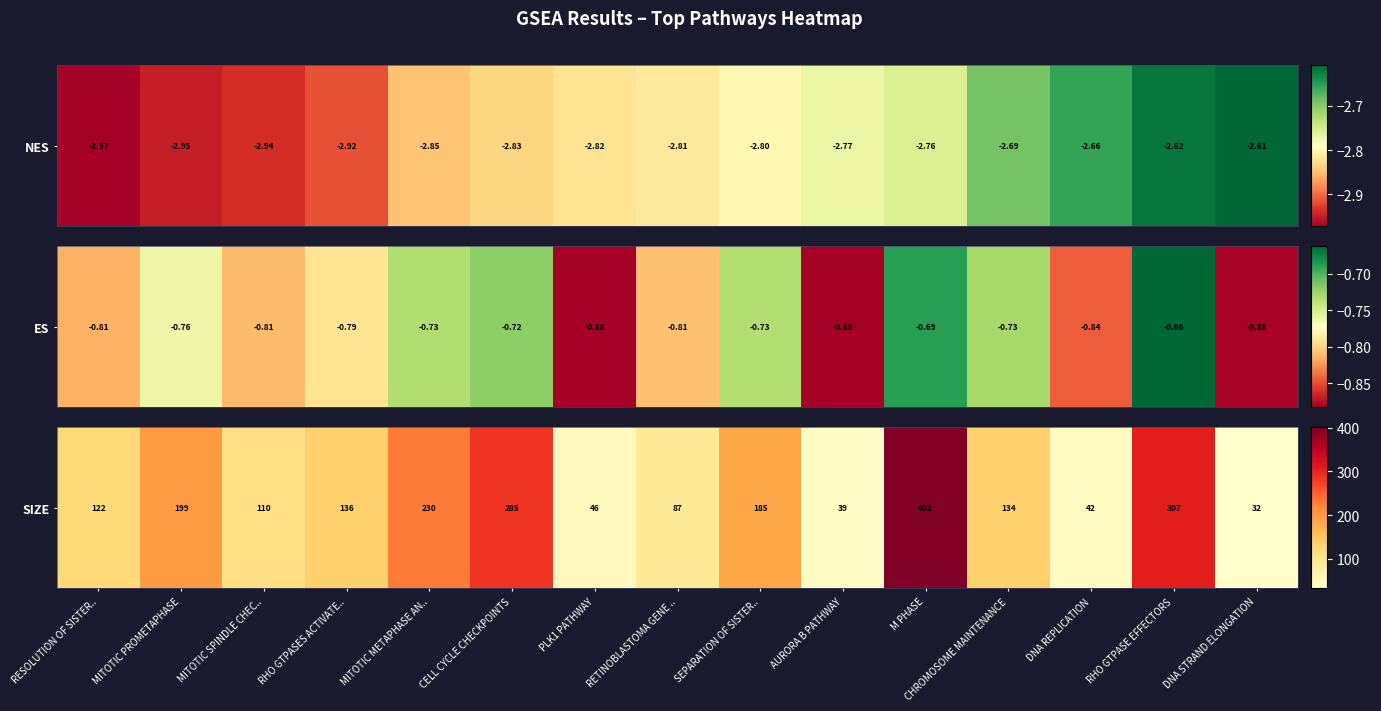

What is the average value?

157